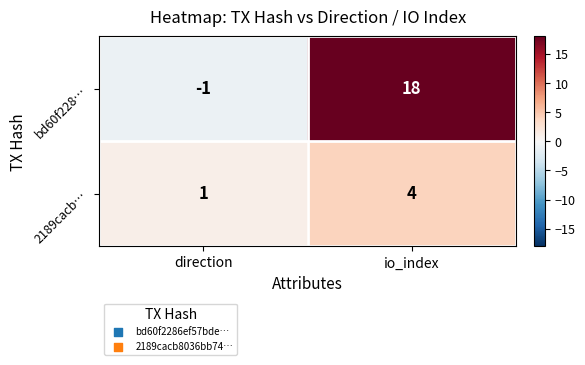

What is the maximum value shown in the chart?

18